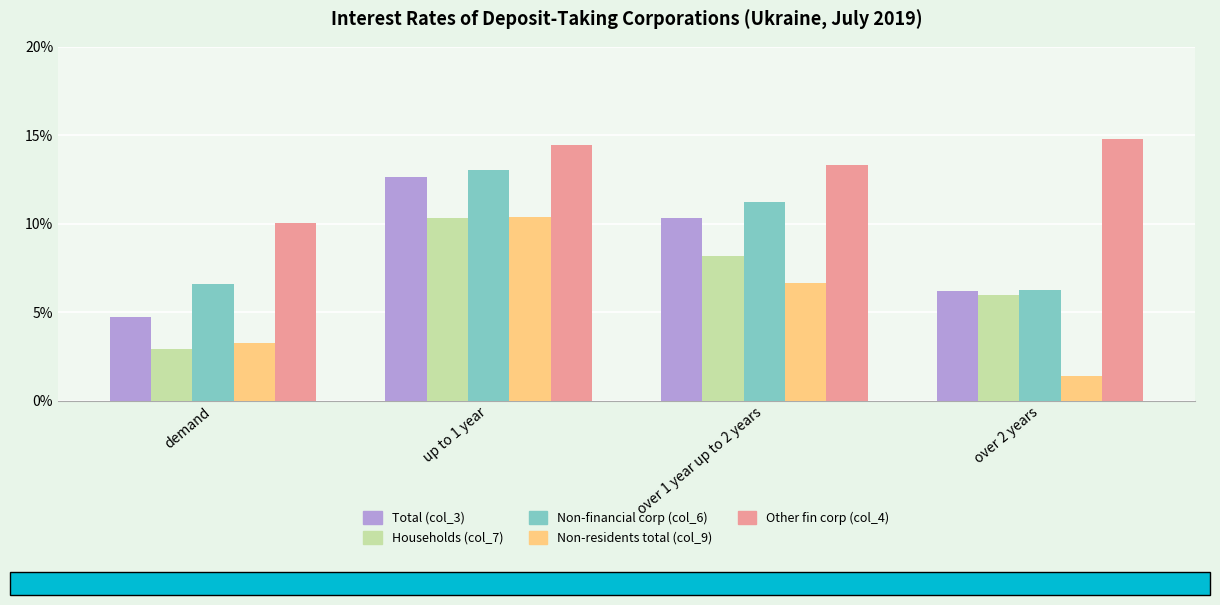

What is the label of the 2nd bar from the left?

up to 1 year